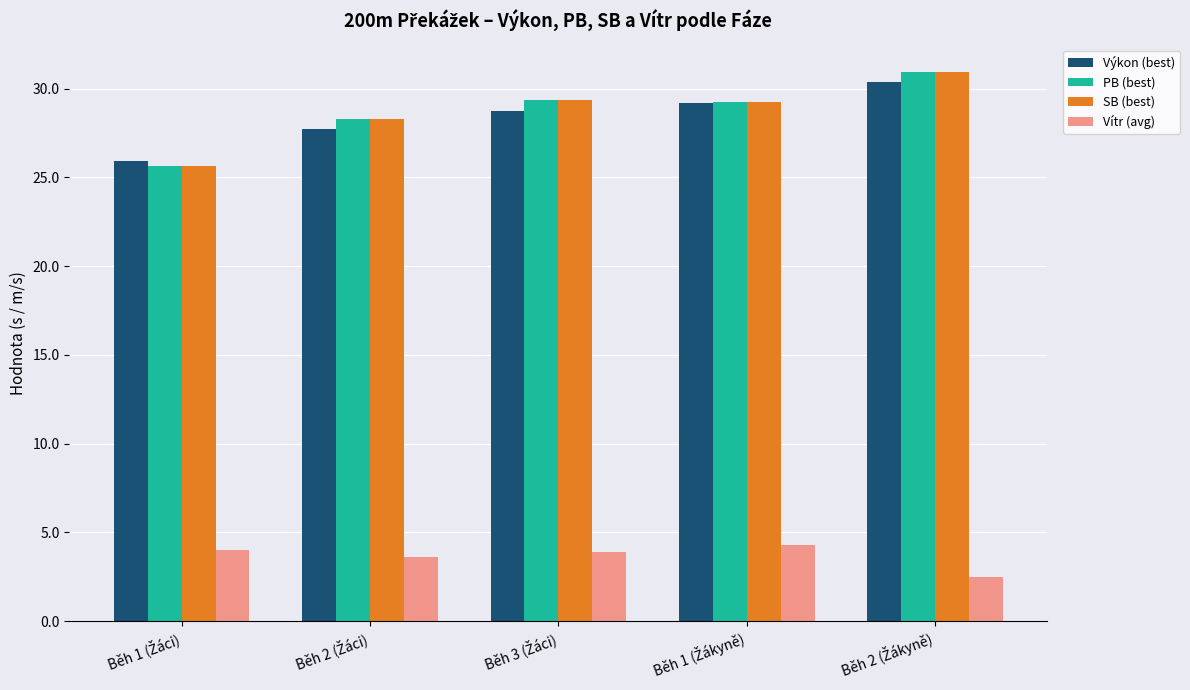

What is the smallest value displayed?

2.5